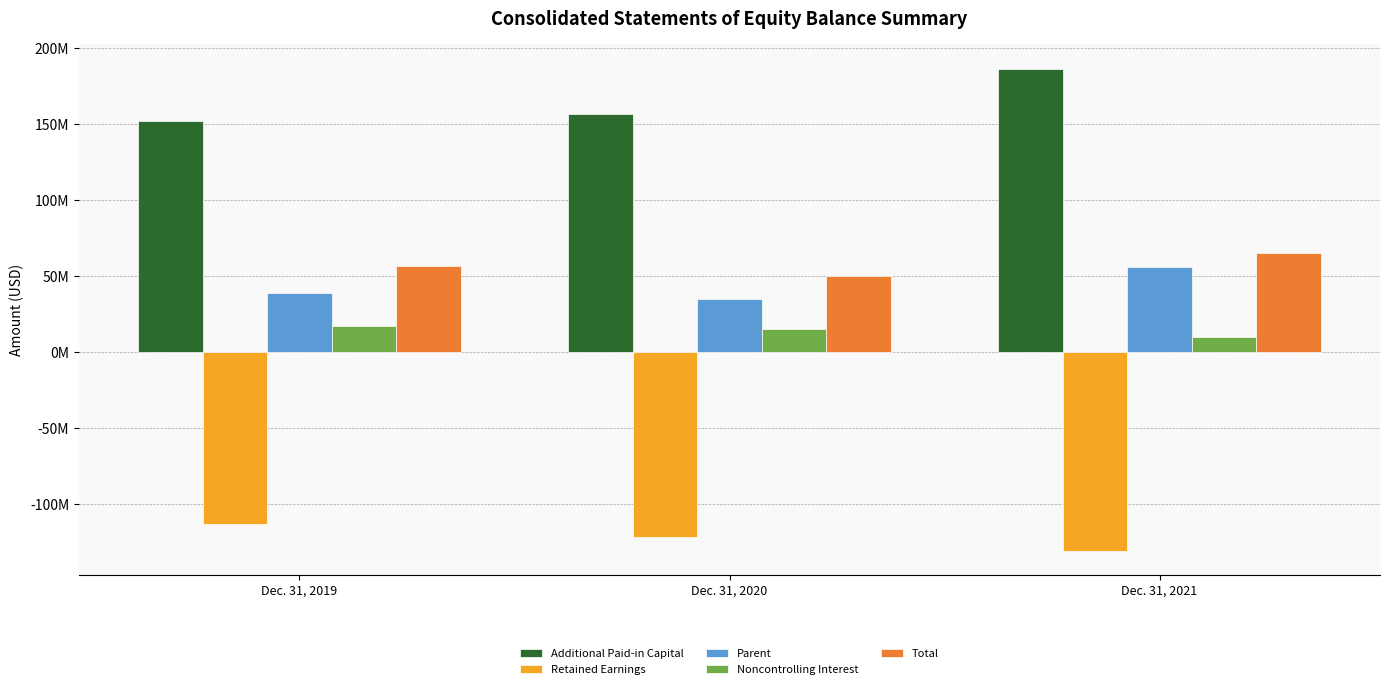

What is the maximum value shown in the chart?

186492012